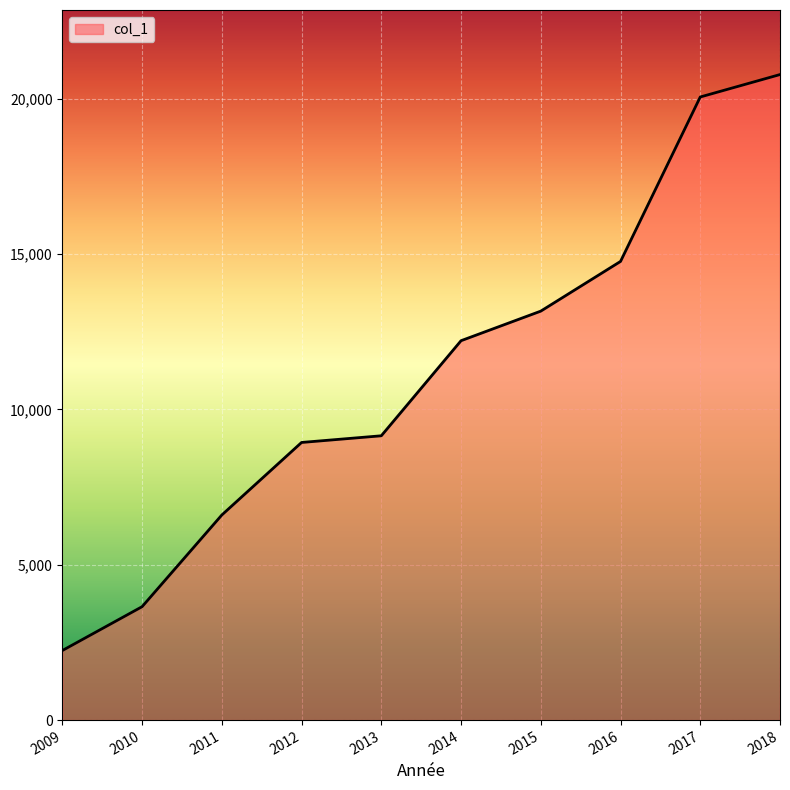

What is the change in value from 2009 to 2010?

+1411